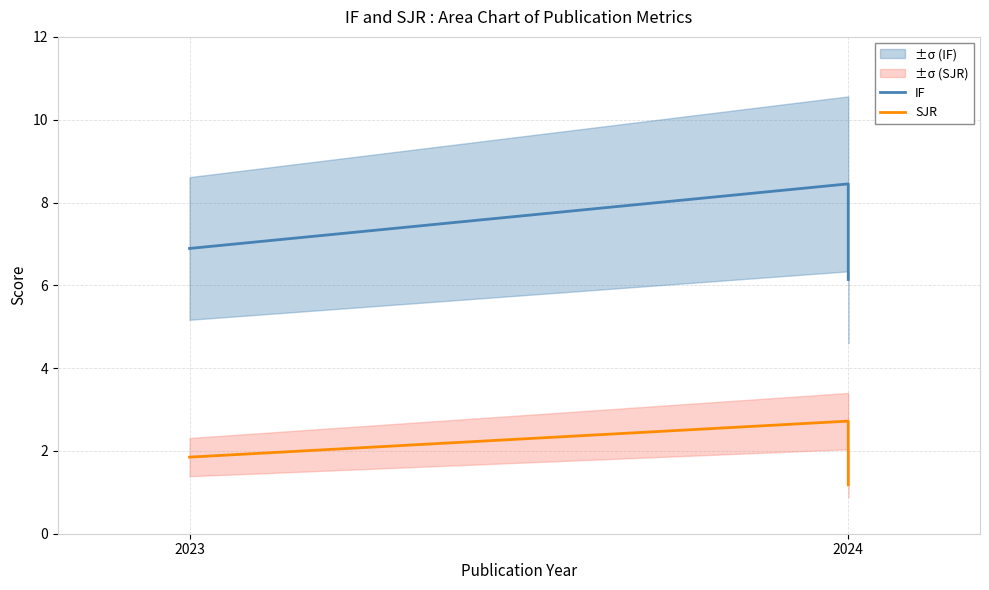

What is the sum of the IF values at 2024 and 2023?

13.0